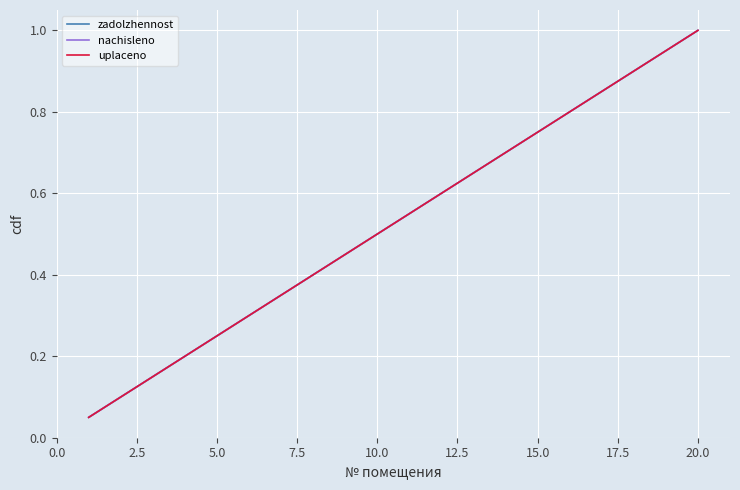

Does the chart display data point markers on the line(s)?

No